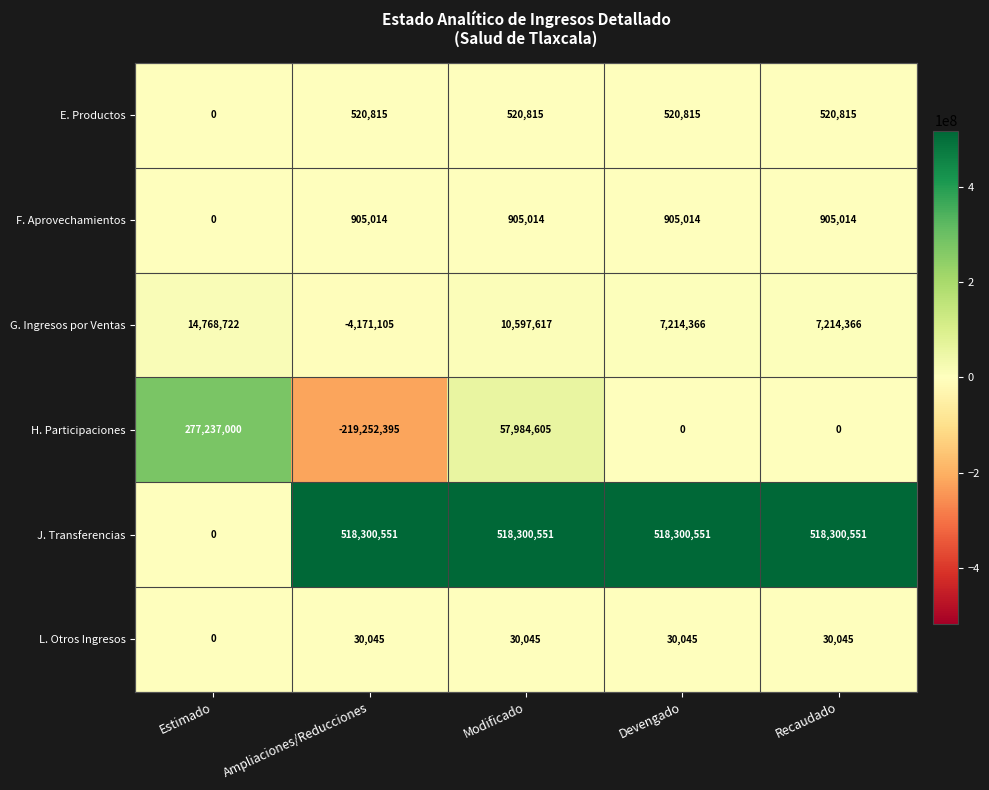

What is the minimum value shown in the chart?

-219252395